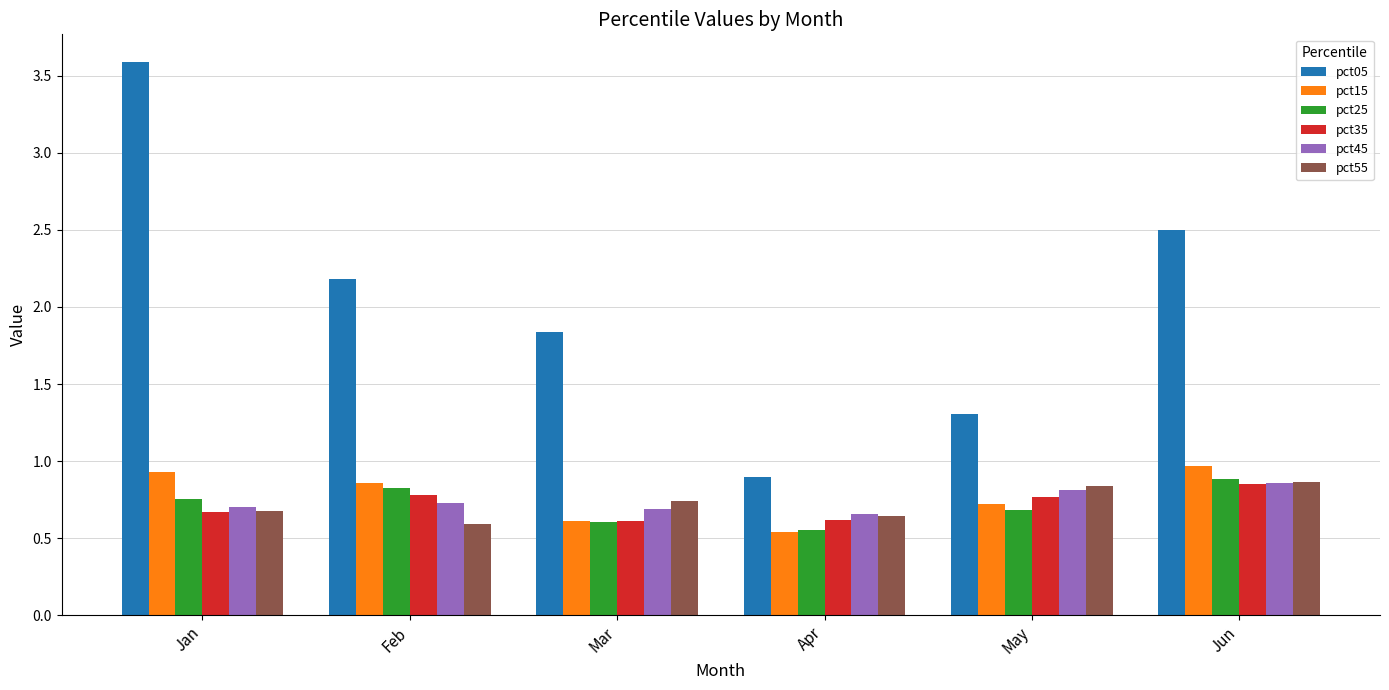

What is the difference between the maximum and minimum values in the pct55 series?

0.3